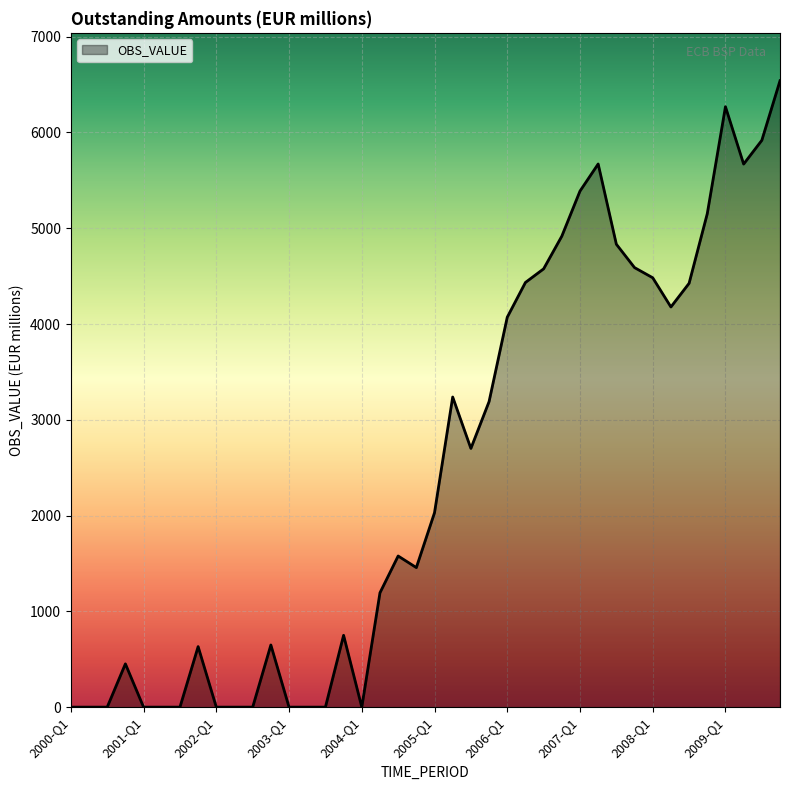

What is the maximum value shown in the chart?

6540